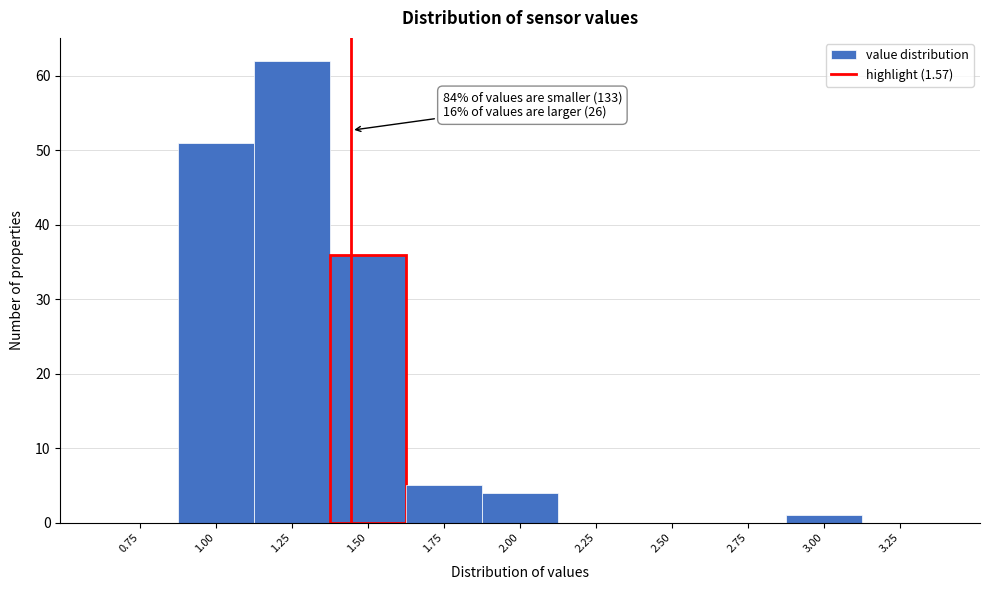

Reading left to right, extract all data points from this chart.

0.75=0	1.00=51	1.25=62	1.50=36	1.75=5	2.00=4	2.25=0	2.50=0	2.75=0	3.00=1	3.25=0